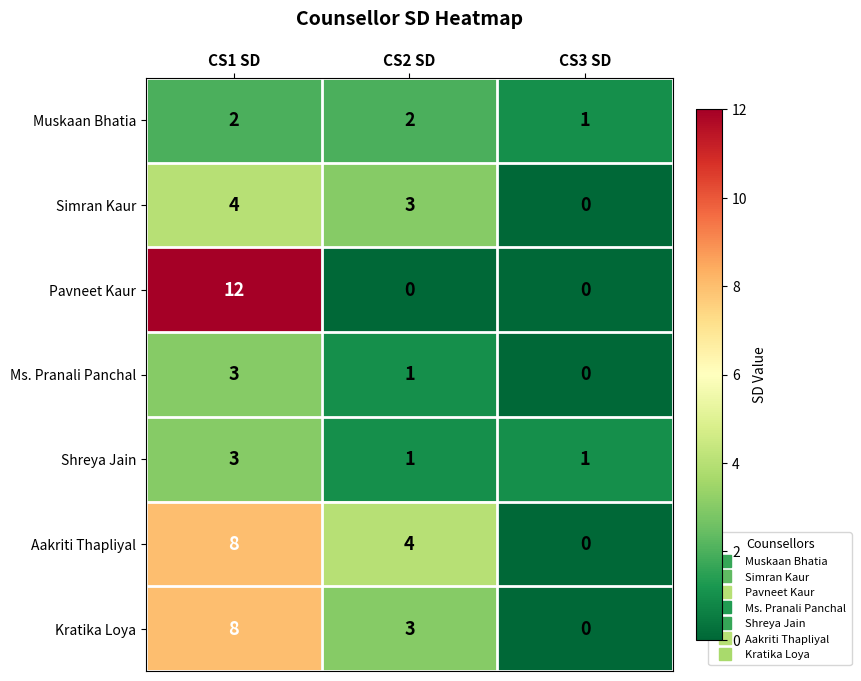

Is the value of Muskaan Bhatia at CS1 SD greater than the value of Shreya Jain at CS2 SD?

Yes